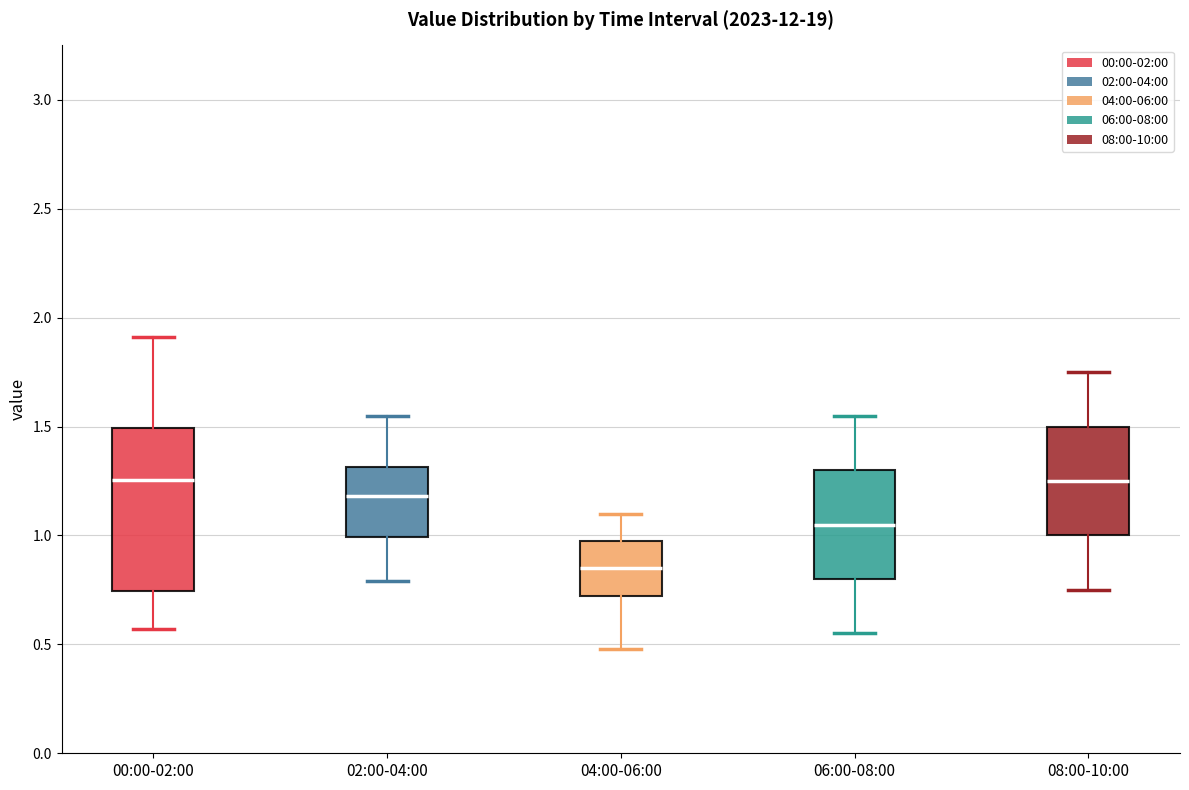

Reading left to right, transcribe this box plot: for each box, give where its median line is, the range the box spans, and where its two whiskers end, as read against the y-axis. The values are not printed on the chart, so give them approximately, as read against the axis.

00:00-02:00: median 1.25, box 0.75 to 1.50, whiskers 0.55 to 1.90
02:00-04:00: median 1.20, box 1.00 to 1.30, whiskers 0.80 to 1.55
04:00-06:00: median 0.85, box 0.70 to 0.95, whiskers 0.50 to 1.10
06:00-08:00: median 1.05, box 0.80 to 1.30, whiskers 0.55 to 1.55
08:00-10:00: median 1.25, box 1.00 to 1.50, whiskers 0.75 to 1.75